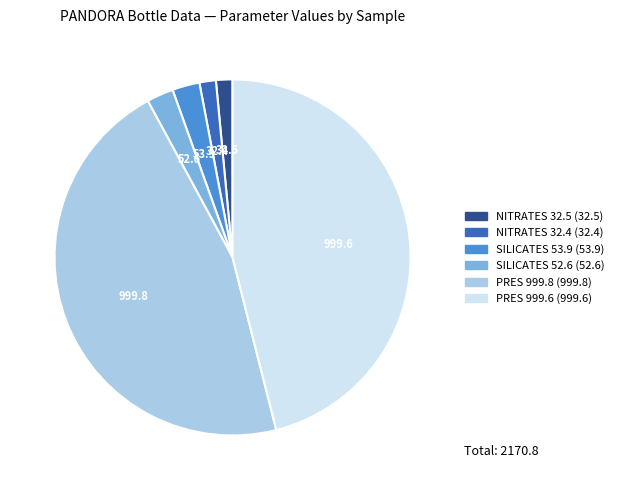

Does any single category account for the majority?

No